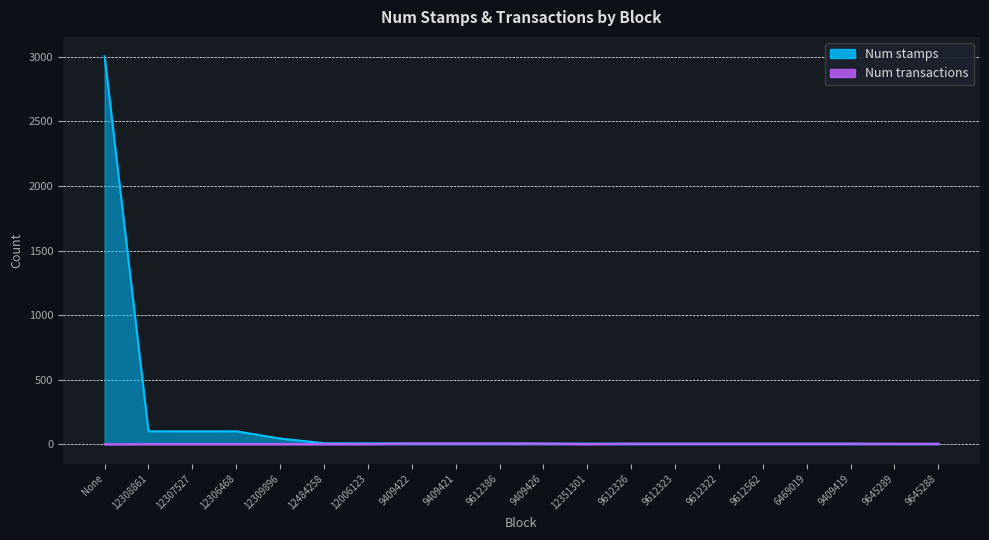

True or false: Num stamps and Num transactions intersect in this chart.

False